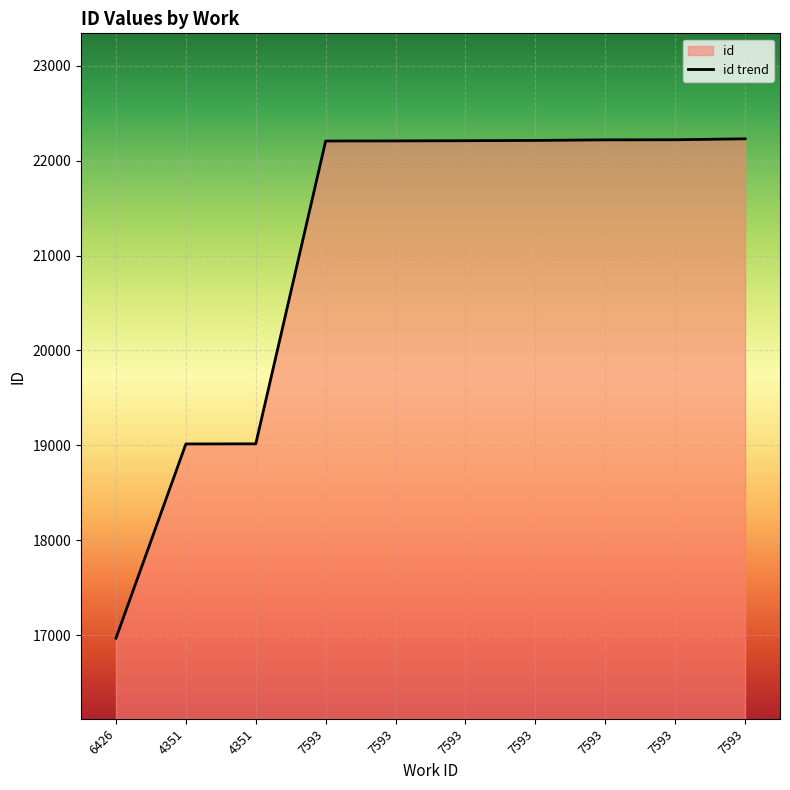

What is the change in value from 7593 to 7593?

+11